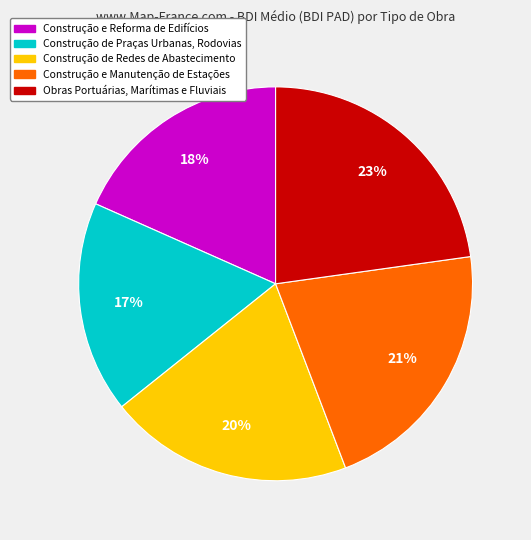

How many segments does this pie chart have?

5